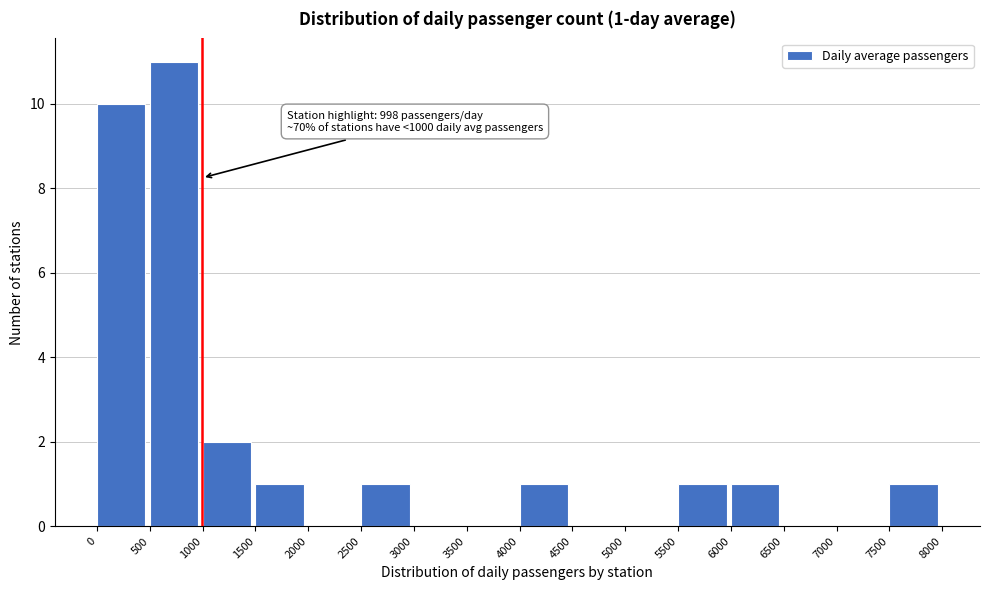

Which range on the x-axis has the tallest bar?

500 to 1000